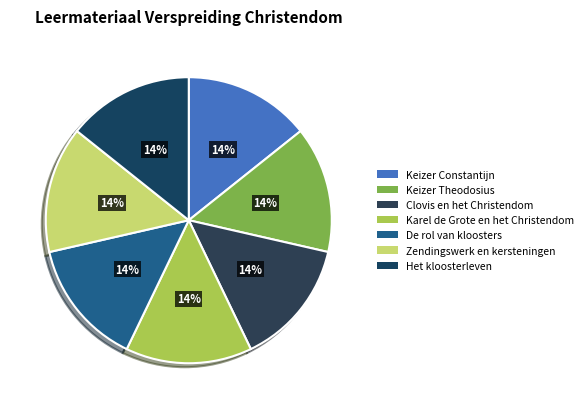

Is there a majority slice in this chart?

No